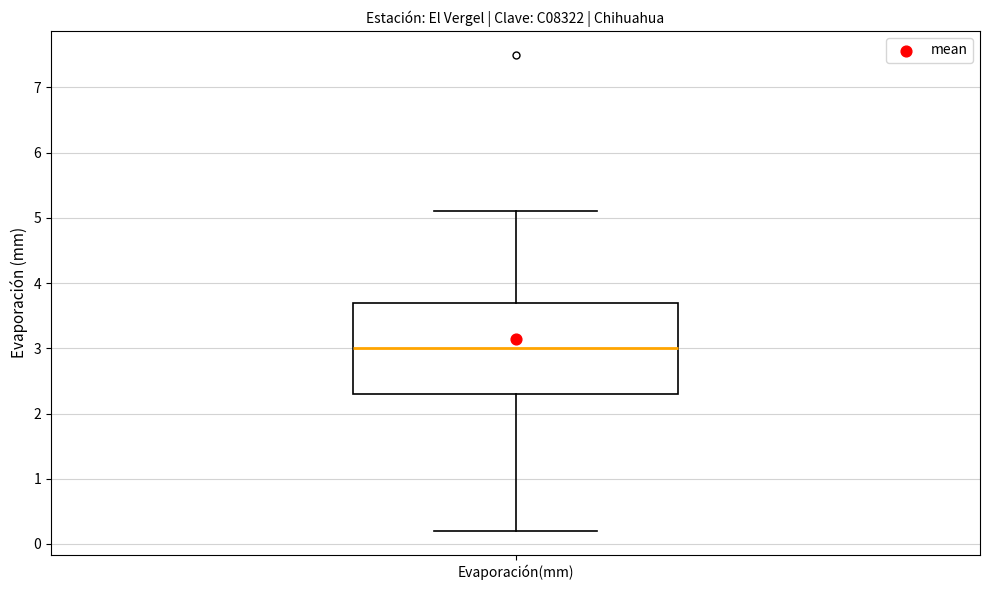

Transcribe this box plot: give where the median line is, the range the box spans, and where the two whiskers end, as read against the y-axis. The values are not printed on the chart, so give them approximately, as read against the axis.

median 3.0, box 2.3 to 3.7, whiskers 0.2 to 5.1